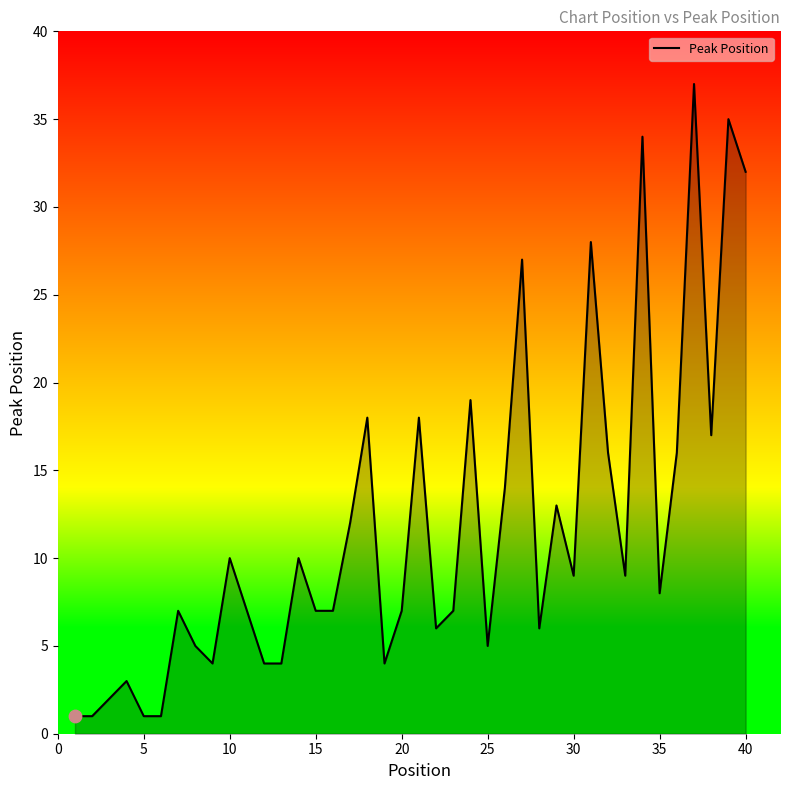

What is the maximum value shown in the chart?

37